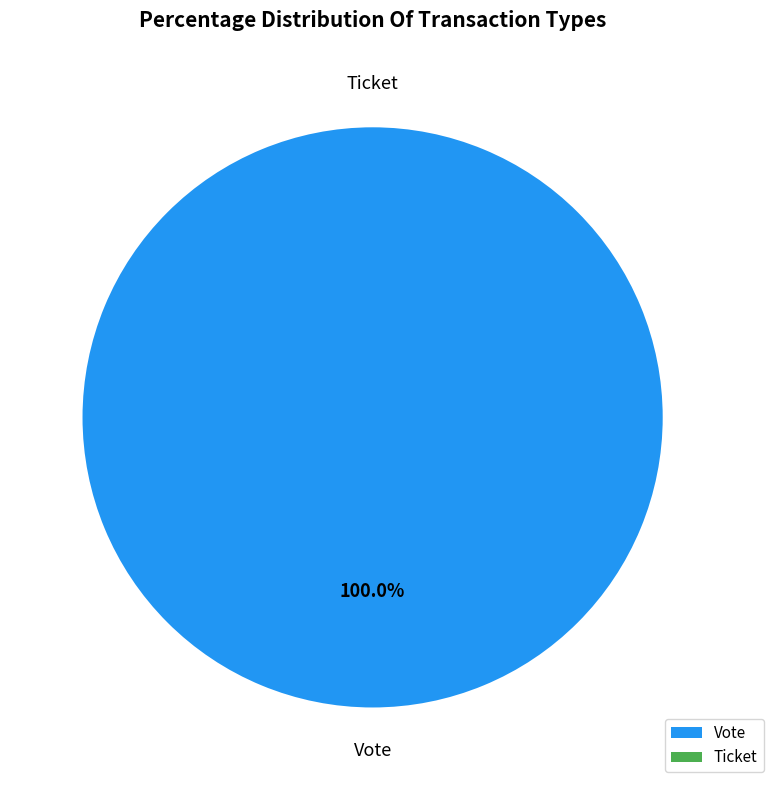

To the nearest percent, what is the average slice percentage?

50%